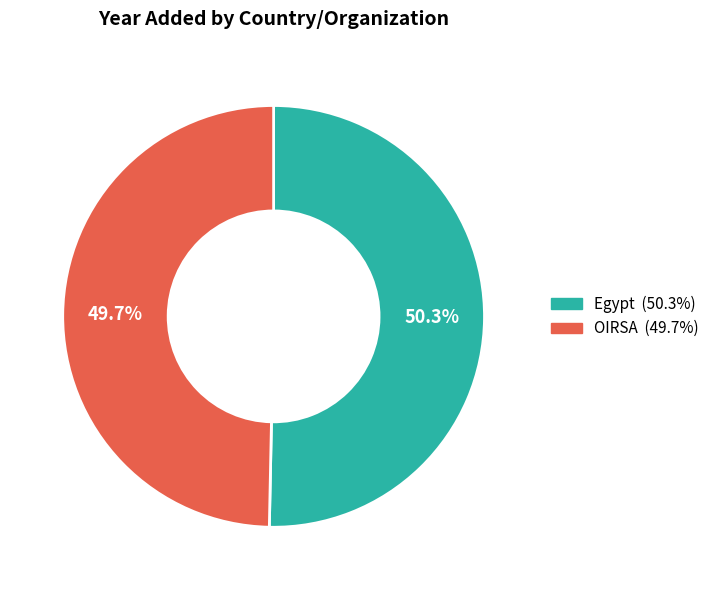

To the nearest percent, what is the difference between the largest and smallest slice percentages?

1%